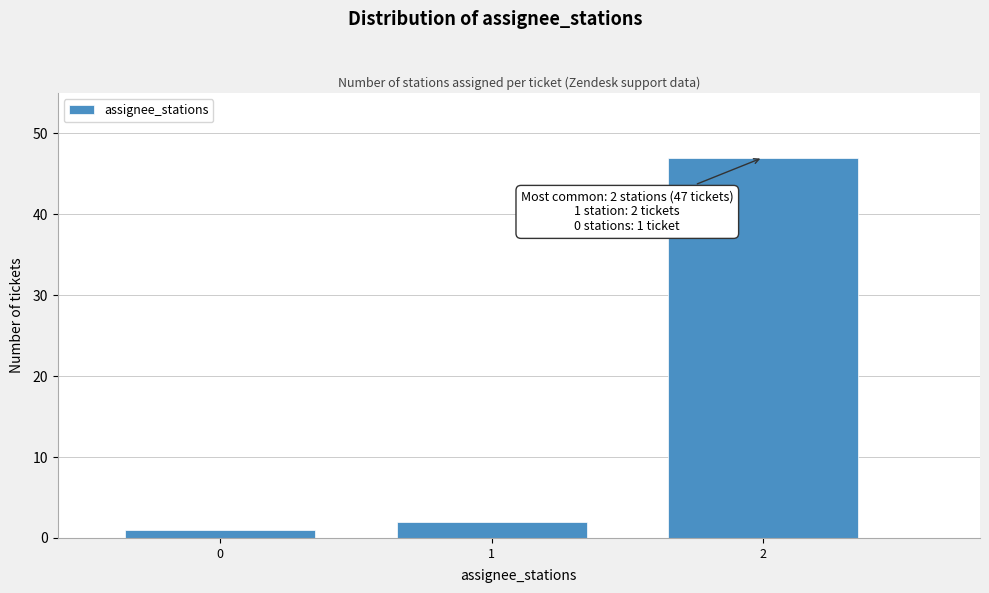

Reading left to right, transcribe all the data shown in this chart.

1	2	47